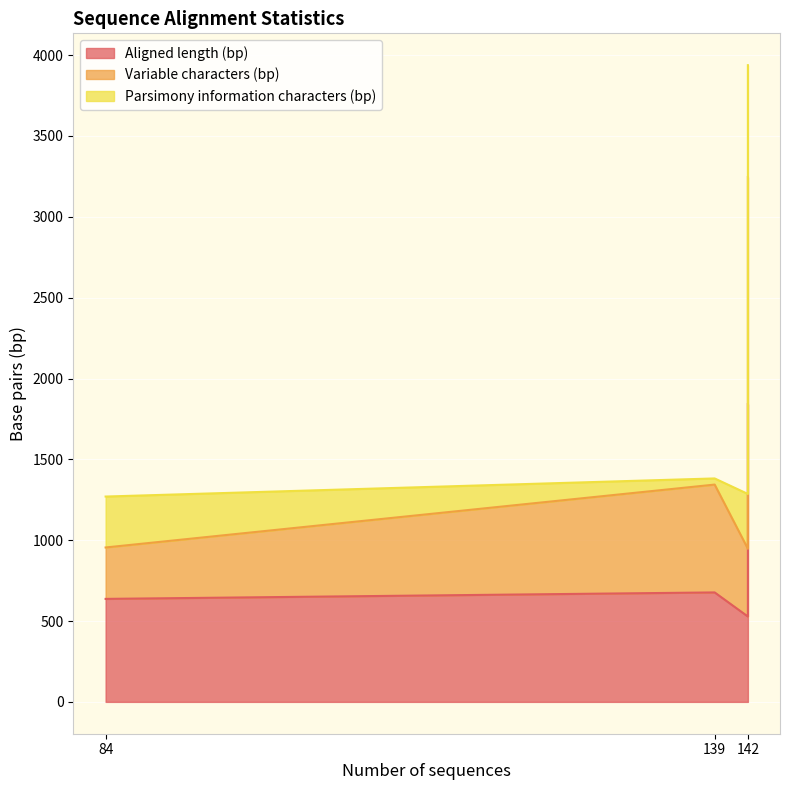

What is the greatest value displayed?

3938